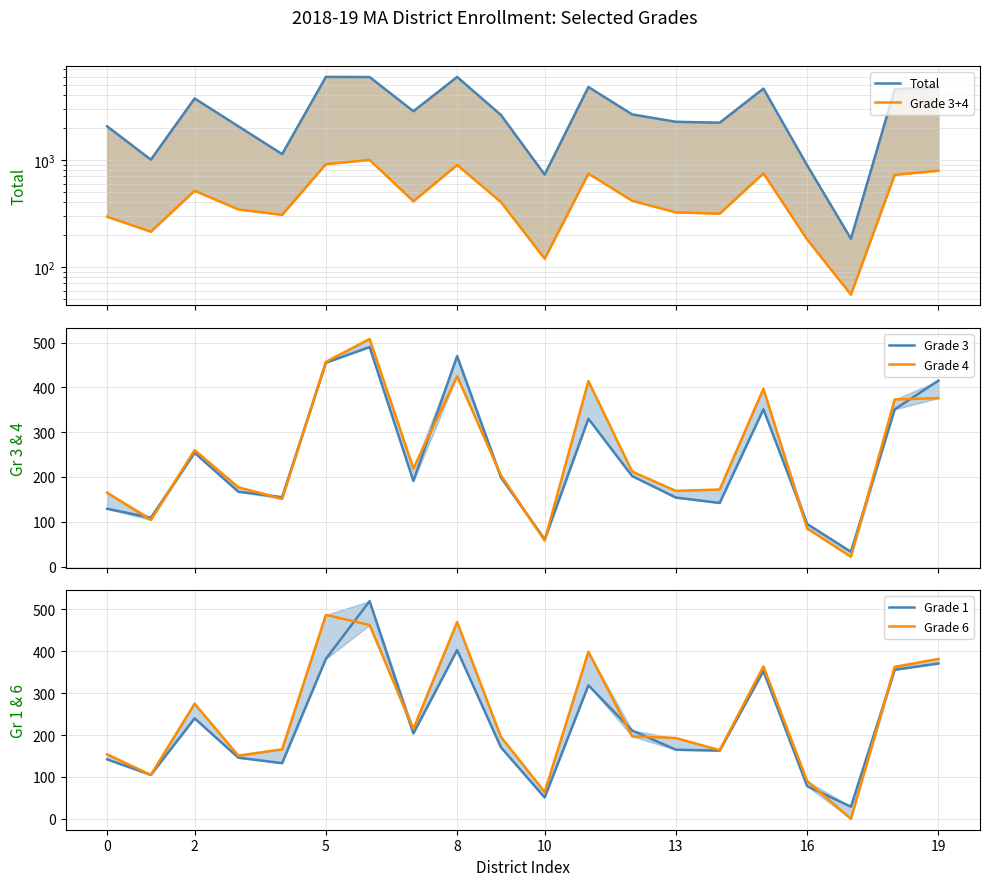

True or false: Grade 4 and Total cross at least once.

False